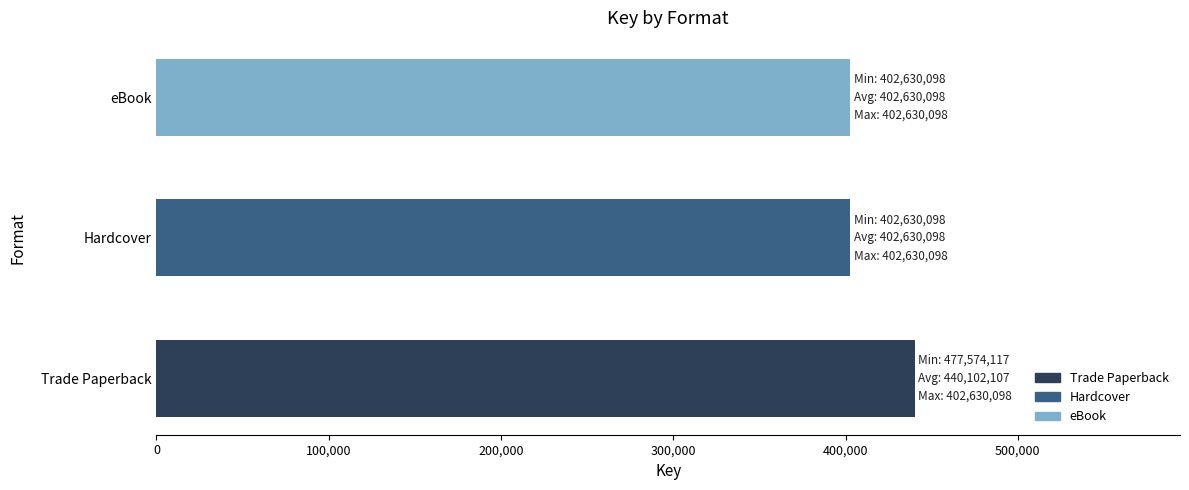

Are the bars horizontal?

Yes